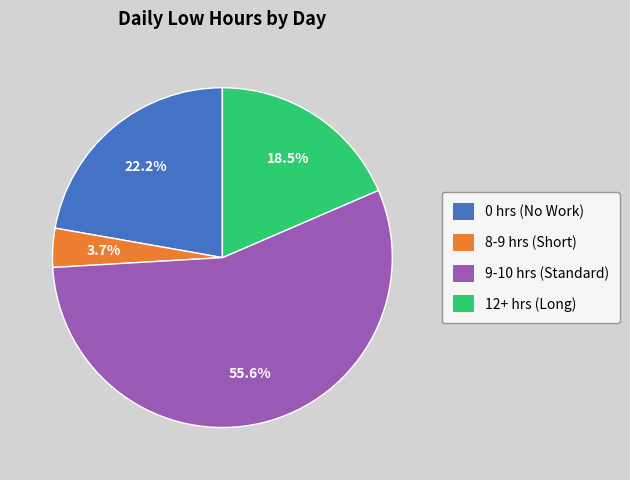

Is there a majority slice in this chart?

Yes